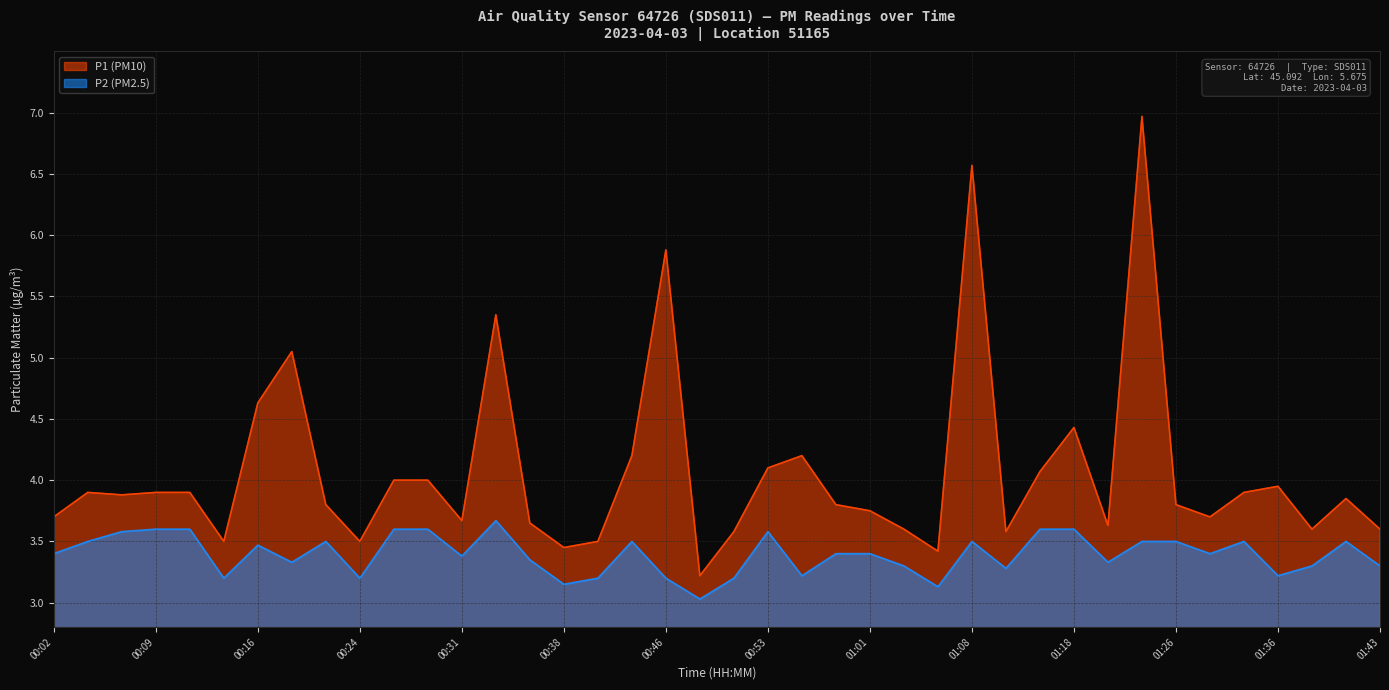

Where is the first local maximum for P1?

00:04